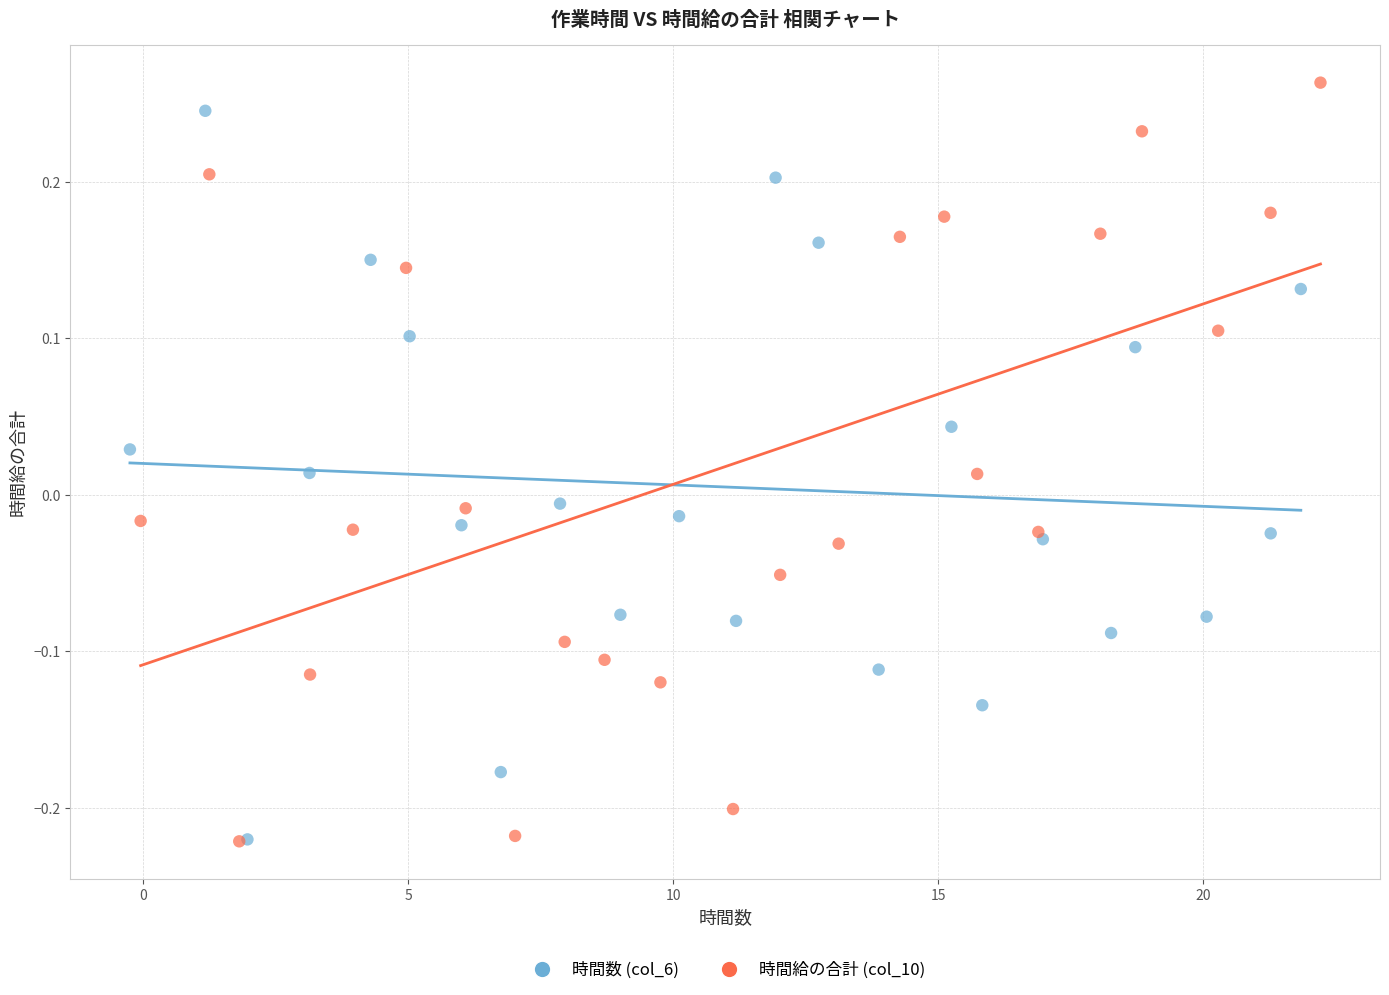

What are all the series names shown in the legend?

時間数 (col_6), 時間給の合計 (col_10)